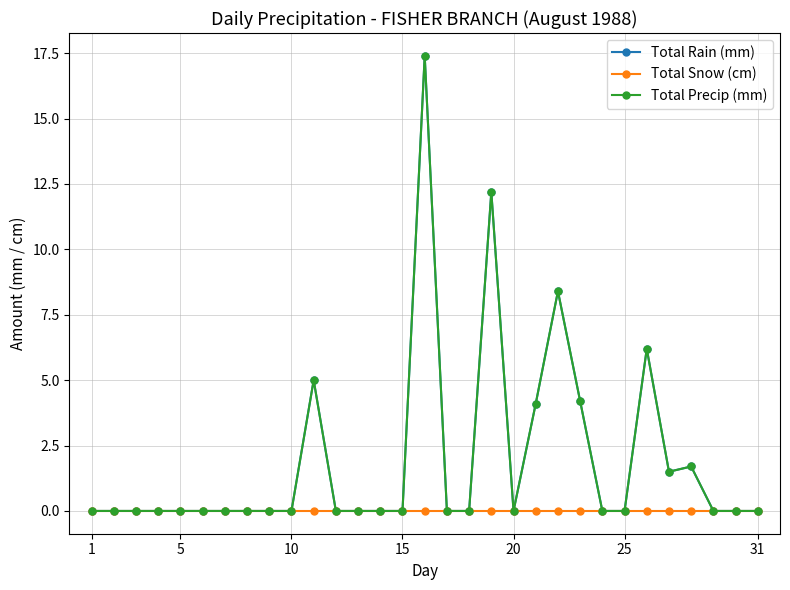

Does the chart display data point markers on the line(s)?

Yes